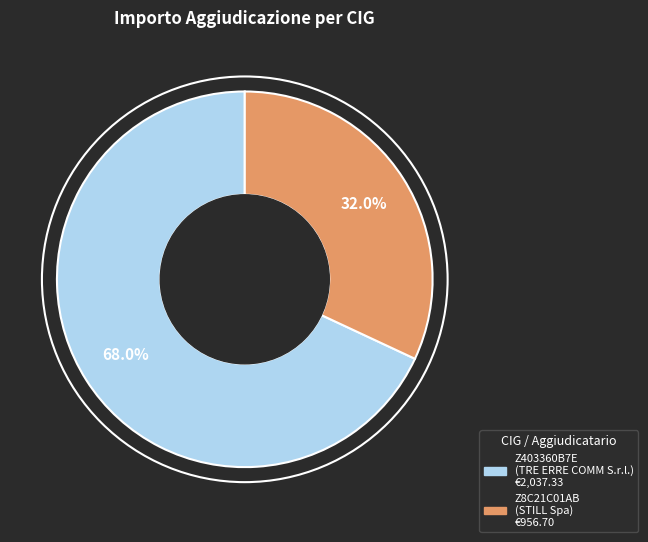

Is it true that Z8C21C01AB is 32% of the pie?

True